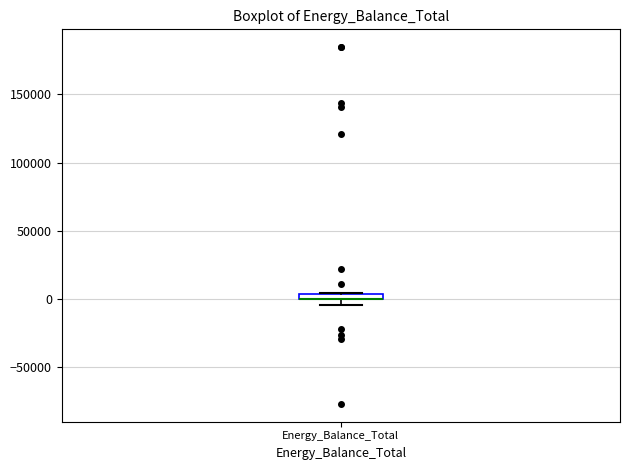

Where is the lower edge of the box for Energy_Balance_Total on the y-axis? The values are not printed on the chart, so give them approximately, as read against the axis.

0